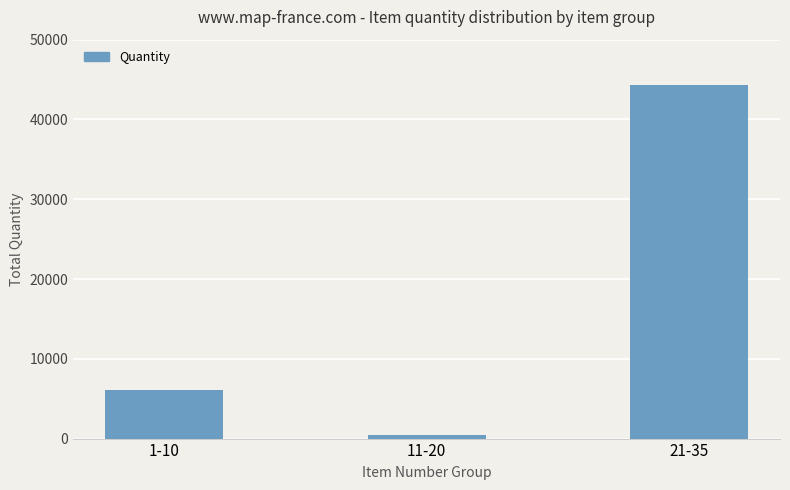

Rank the categories by value from highest to lowest.

21-35, 1-10, 11-20